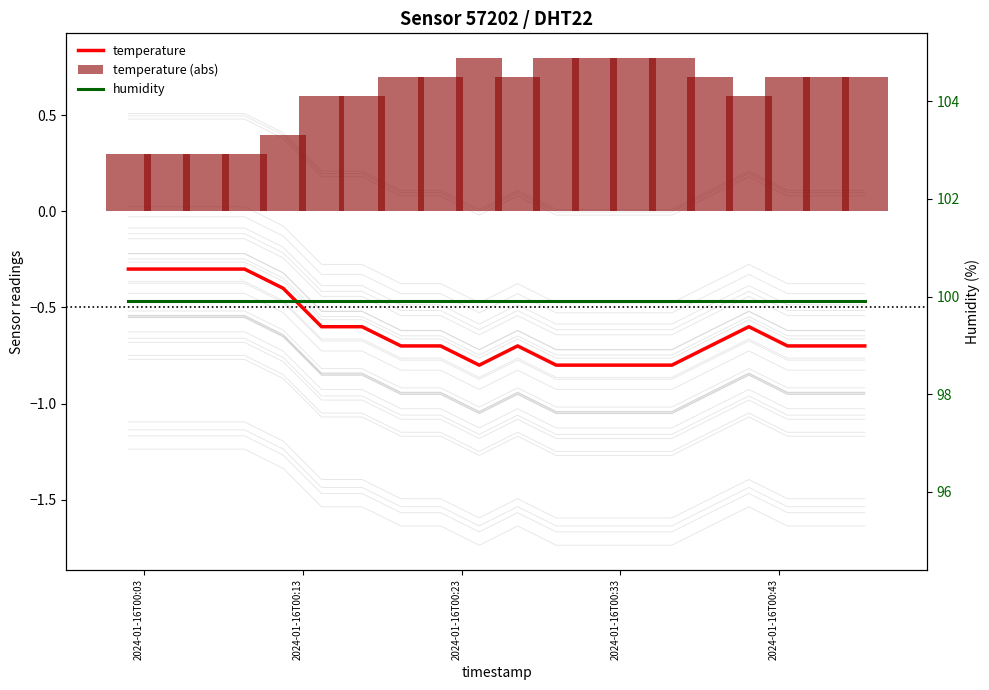

What is the greatest value displayed?

99.9